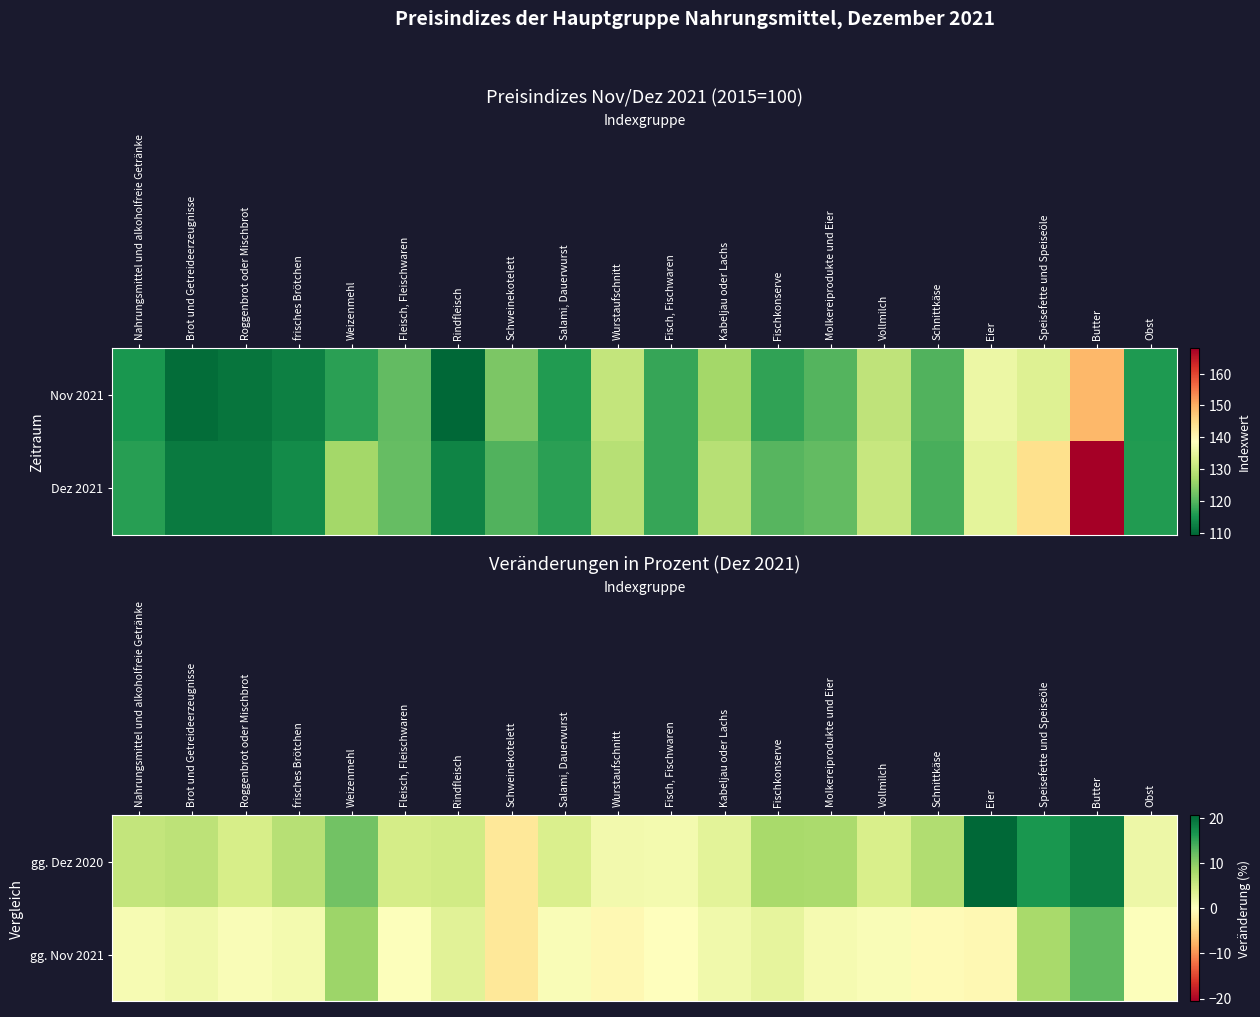

How many series are shown in this chart?

2